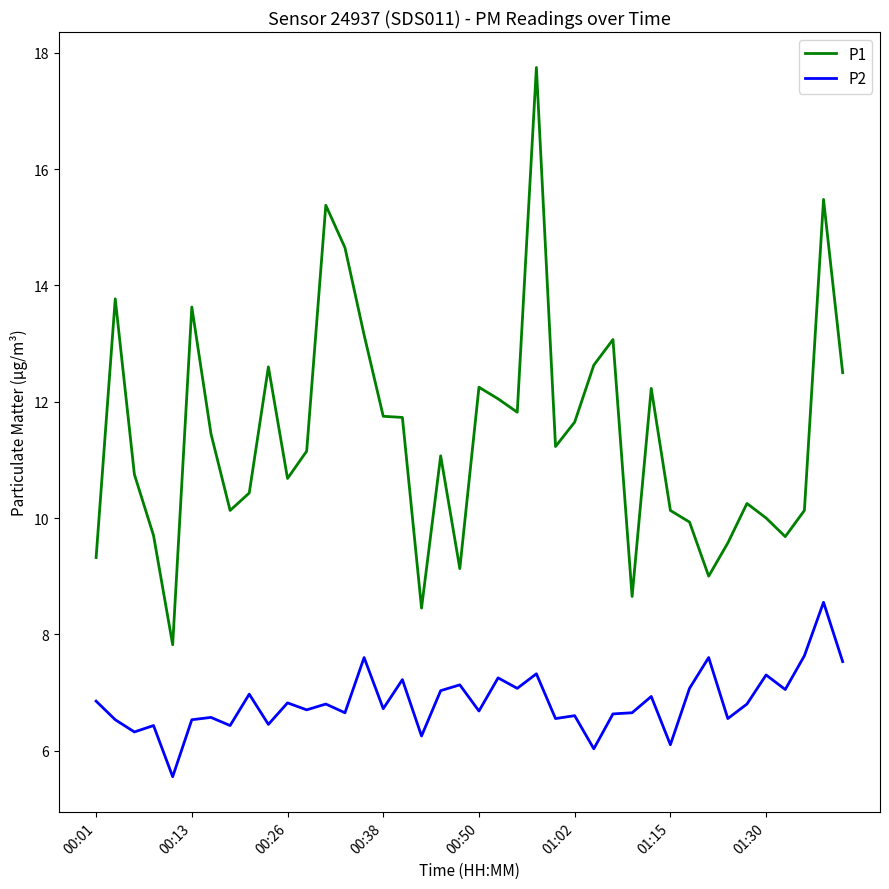

How many distinct data groups are displayed?

2